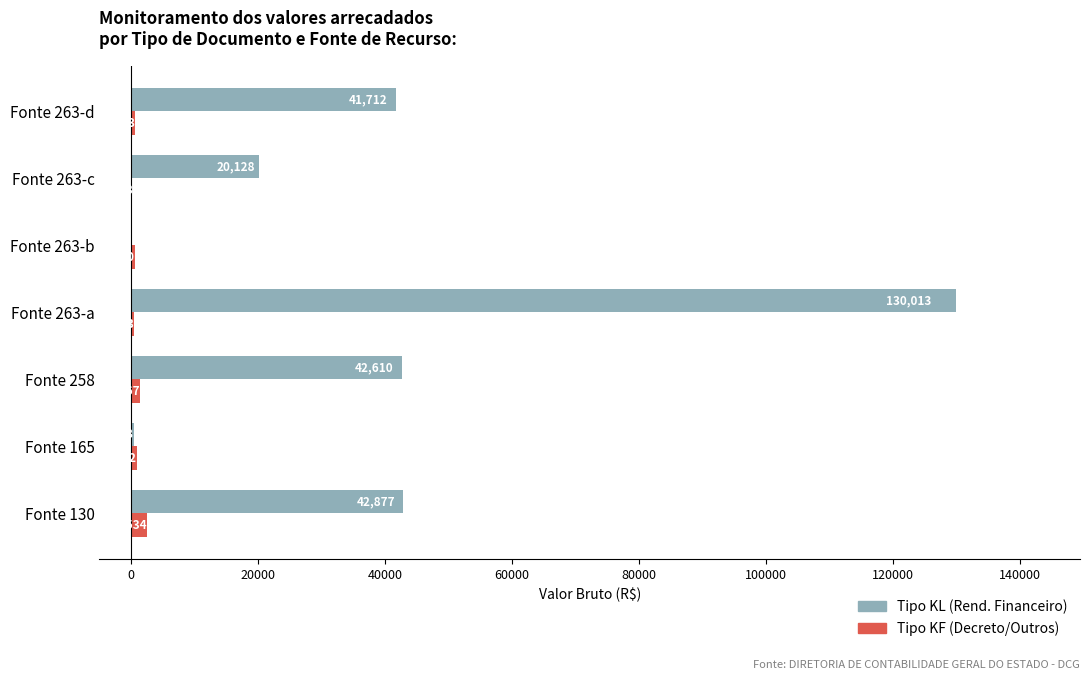

Is it true that Tipo KF (Decreto/Outros) equals 912.5 at Fonte 165?

True